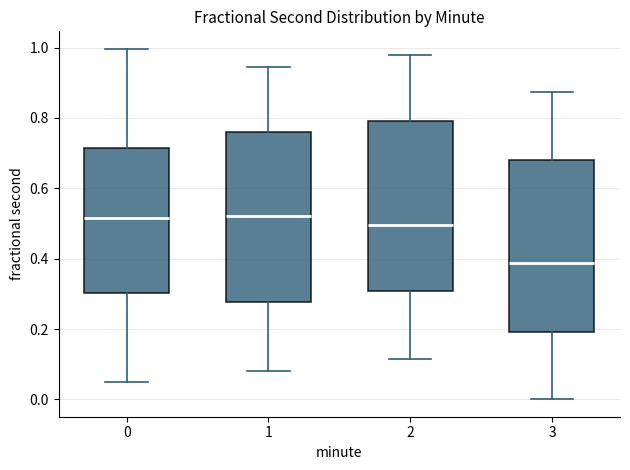

Reading left to right, read every box against the y-axis: the position of its median line, the range the box covers, and the ends of its whiskers. The values are not printed on the chart, so give them approximately, as read against the axis.

0: median 0.52, box 0.30 to 0.72, whiskers 0.06 to 1.00
1: median 0.52, box 0.28 to 0.76, whiskers 0.08 to 0.94
2: median 0.50, box 0.30 to 0.80, whiskers 0.12 to 0.98
3: median 0.38, box 0.20 to 0.68, whiskers 0.00 to 0.88